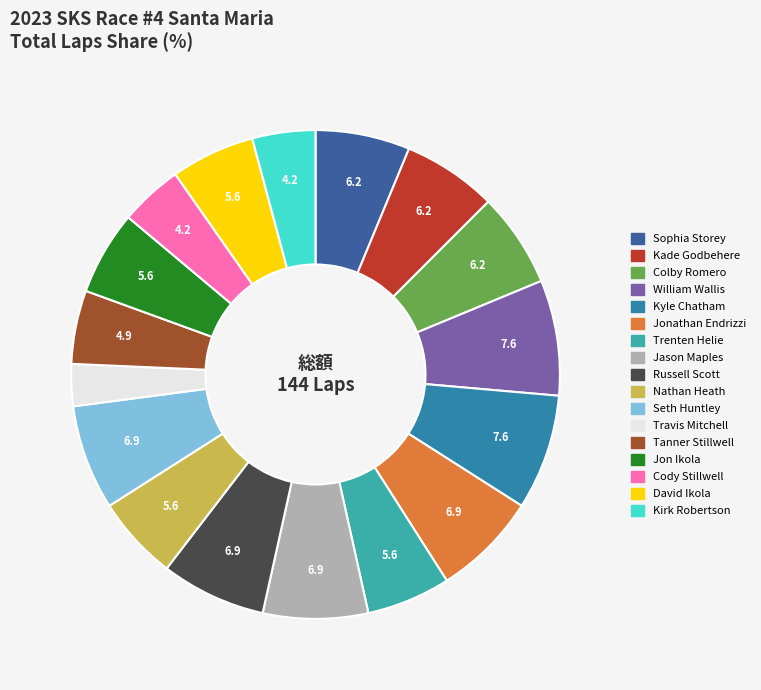

Between Kirk Robertson and Jonathan Endrizzi, which is larger?

Jonathan Endrizzi